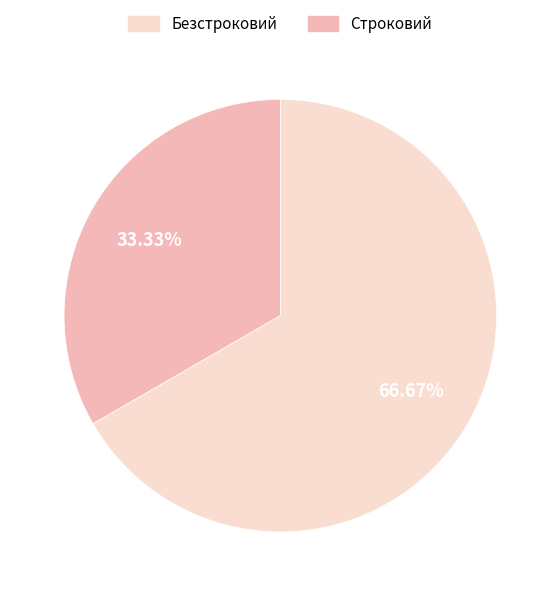

Does any single category account for the majority?

Yes